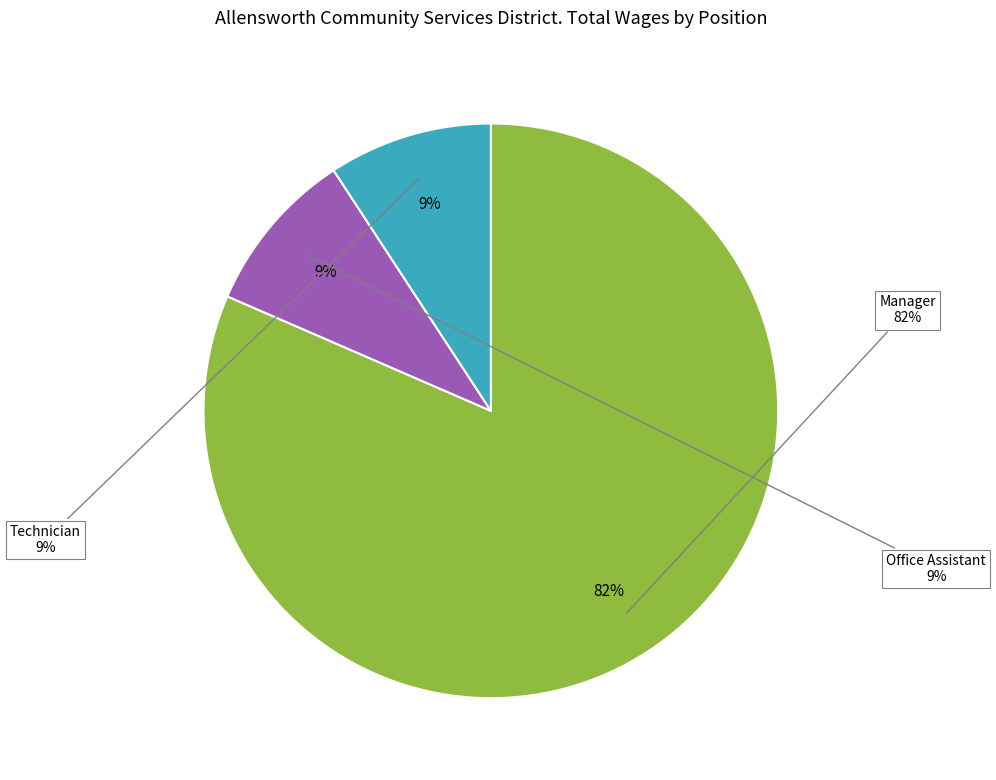

Is Technician the majority of the pie?

No